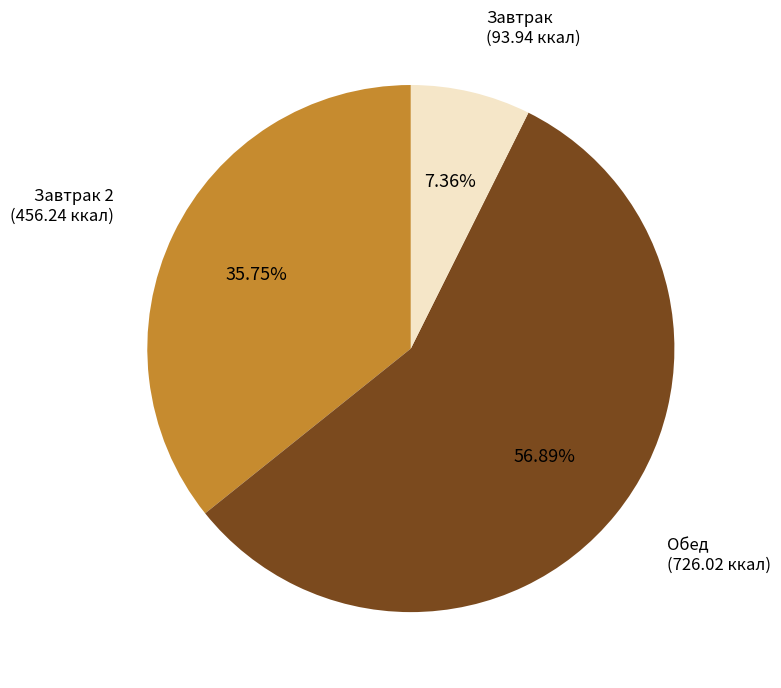

Between Завтрак and Завтрак 2, which is larger?

Завтрак 2